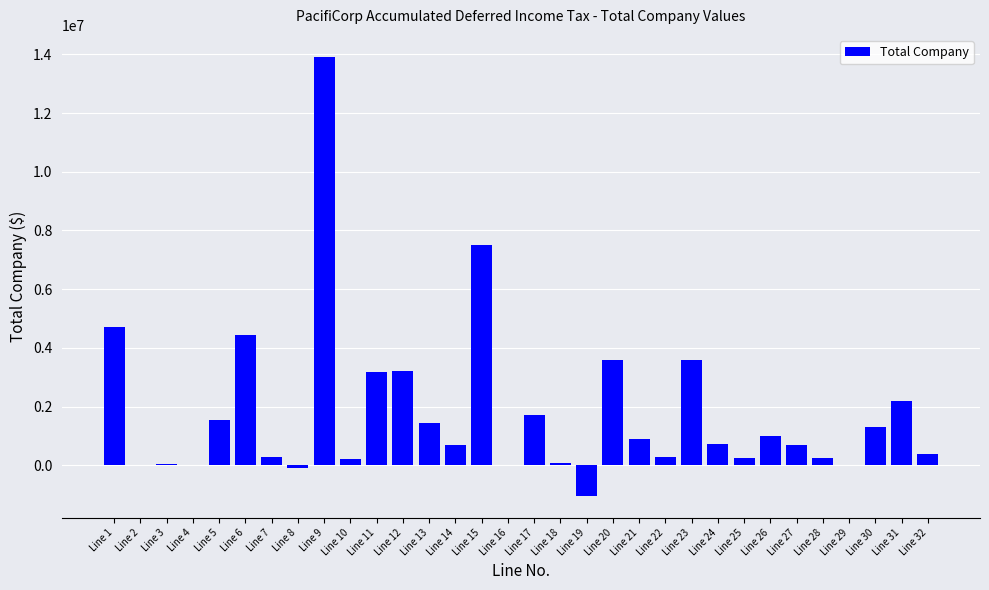

What is the greatest value displayed?

13913167.7